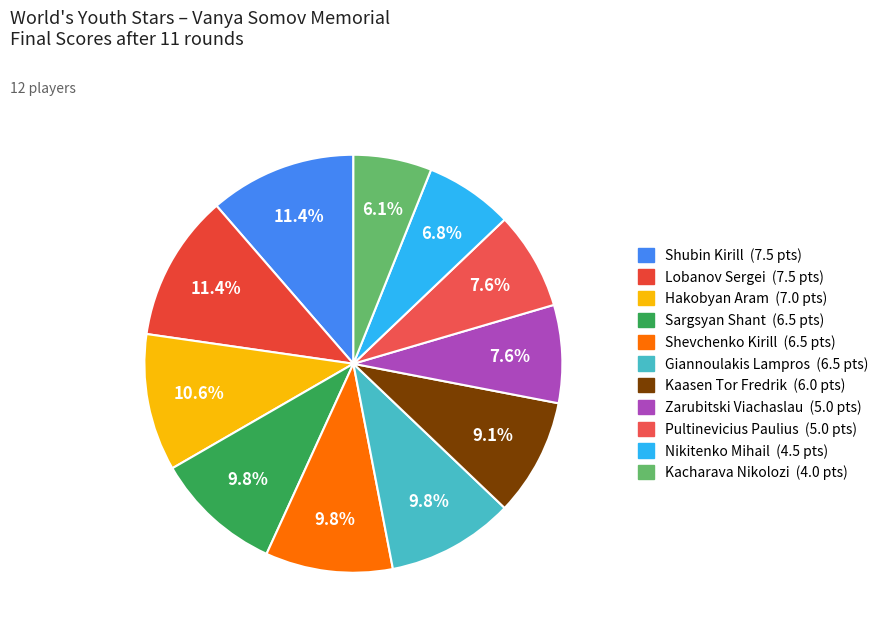

Is there a majority slice in this chart?

No